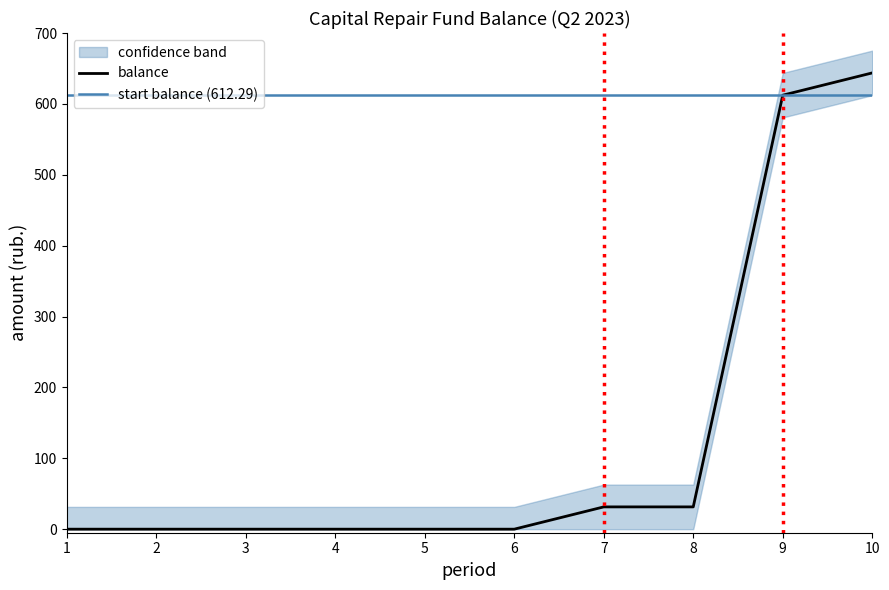

What is the sum of all max_balance values?

706.6